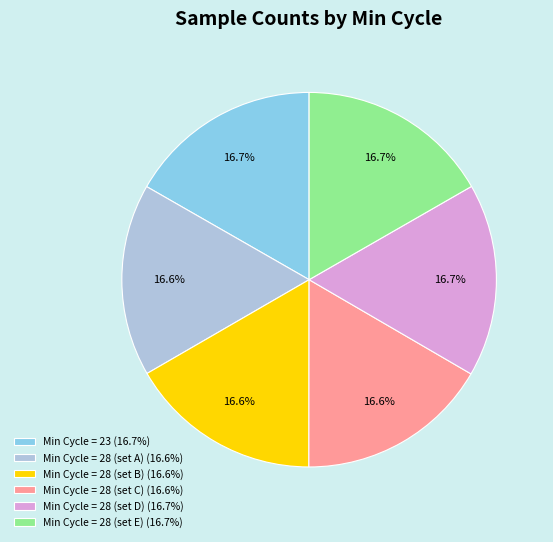

What is the ratio of the value at Min Cycle = 28 (set A) (16.6%) to the value at Min Cycle = 28 (set E) (16.7%)?

1.0